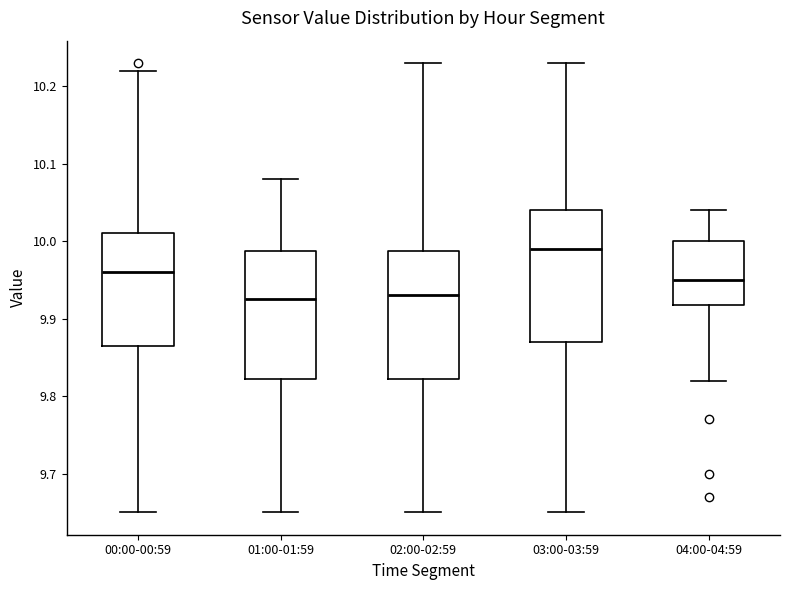

Where does the upper whisker of the box for 00:00-00:59 end on the y-axis? The values are not printed on the chart, so give them approximately, as read against the axis.

10.22